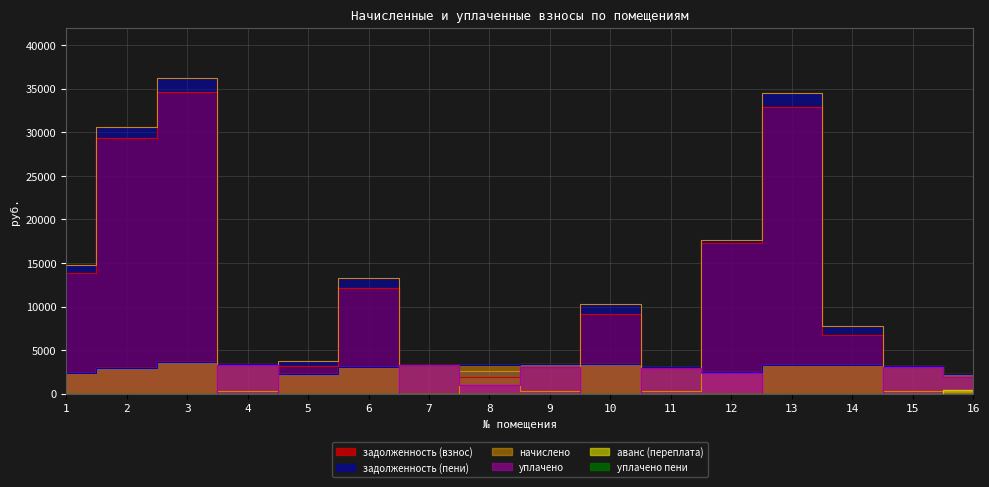

Reading left to right, what are all the values shown in this chart?

задолженность (взнос): 1=13857.9	2=29283.8	3=34565.5	4=0.0	5=3130.3	6=12174.9	7=0.0	8=1966.8	9=279.4	10=9174.3	11=254.0	12=17290.8	13=32934.6	14=6775.7	15=262.1	16=0.0
начислено: 1=2380.2	2=2958.5	3=3651.5	4=3368.3	5=2205.8	6=3030.0	7=3331.1	8=3301.2	9=3353.4	10=3413.0	11=3047.9	12=2436.8	13=3327.4	14=3323.6	15=3144.7	16=2257.9
задолженность (пени): 1=14782.6	2=30649.4	3=36223.1	4=280.7	5=3764.5	6=13234.8	7=0.0	8=2568.1	9=279.4	10=10260.1	11=254.0	12=17641.3	13=34470.5	14=7782.1	15=262.1	16=187.8
уплачено: 1=0.0	2=0.0	3=0.0	4=3312.4	5=0.0	6=0.0	7=3331.1	8=1044.6	9=3073.9	10=0.0	11=2996.3	12=2361.9	13=0.0	14=0.0	15=3091.6	16=1921.0
аванс (переплата): 1=0.0	2=0.0	3=0.0	4=0.0	5=0.0	6=0.0	7=0.0	8=0.0	9=0.0	10=0.0	11=0.0	12=0.0	13=0.0	14=0.0	15=0.0	16=376.7
уплачено пени: 1=0.0	2=0.0	3=0.0	4=0.0	5=0.0	6=0.0	7=0.0	8=0.0	9=0.0	10=0.0	11=0.1	12=0.0	13=0.0	14=0.0	15=0.1	16=3.2